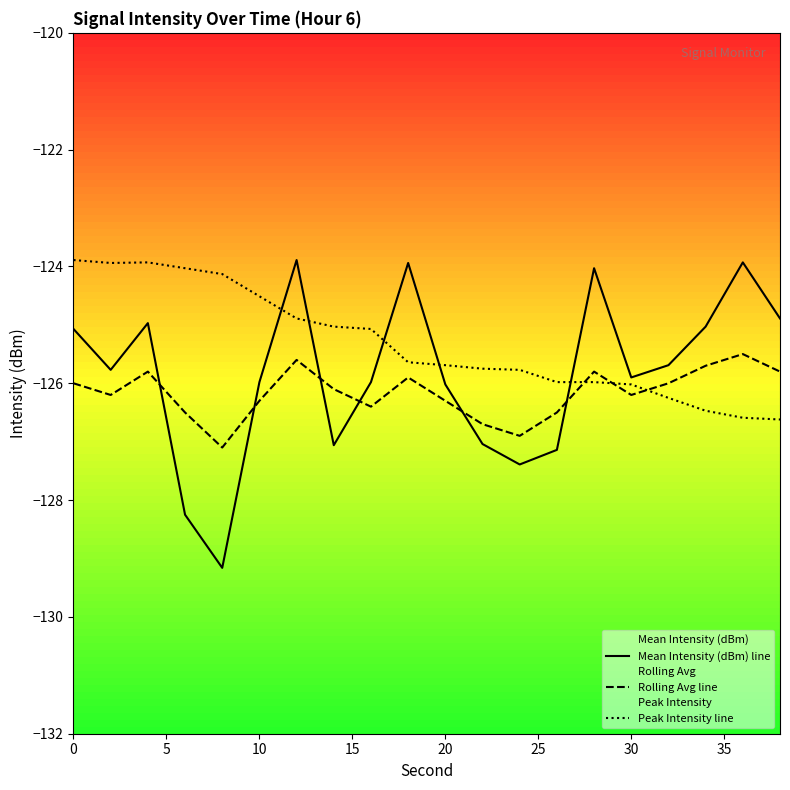

Which series has the widest spread of values?

Mean Intensity (dBm) line